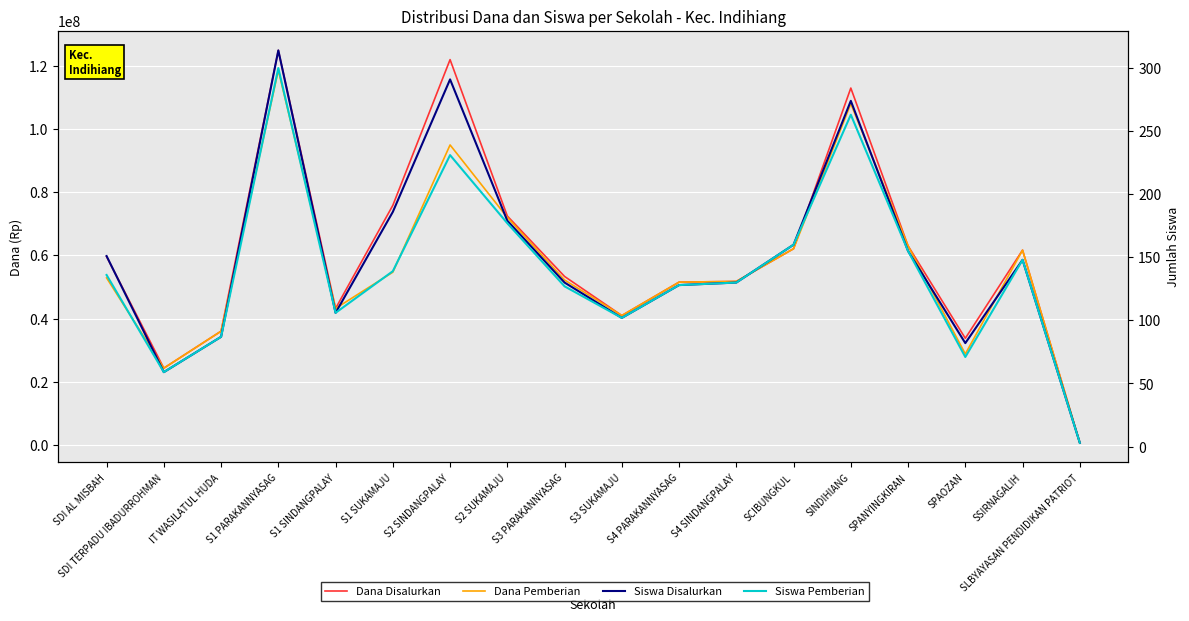

Count the number of data series in this chart.

4